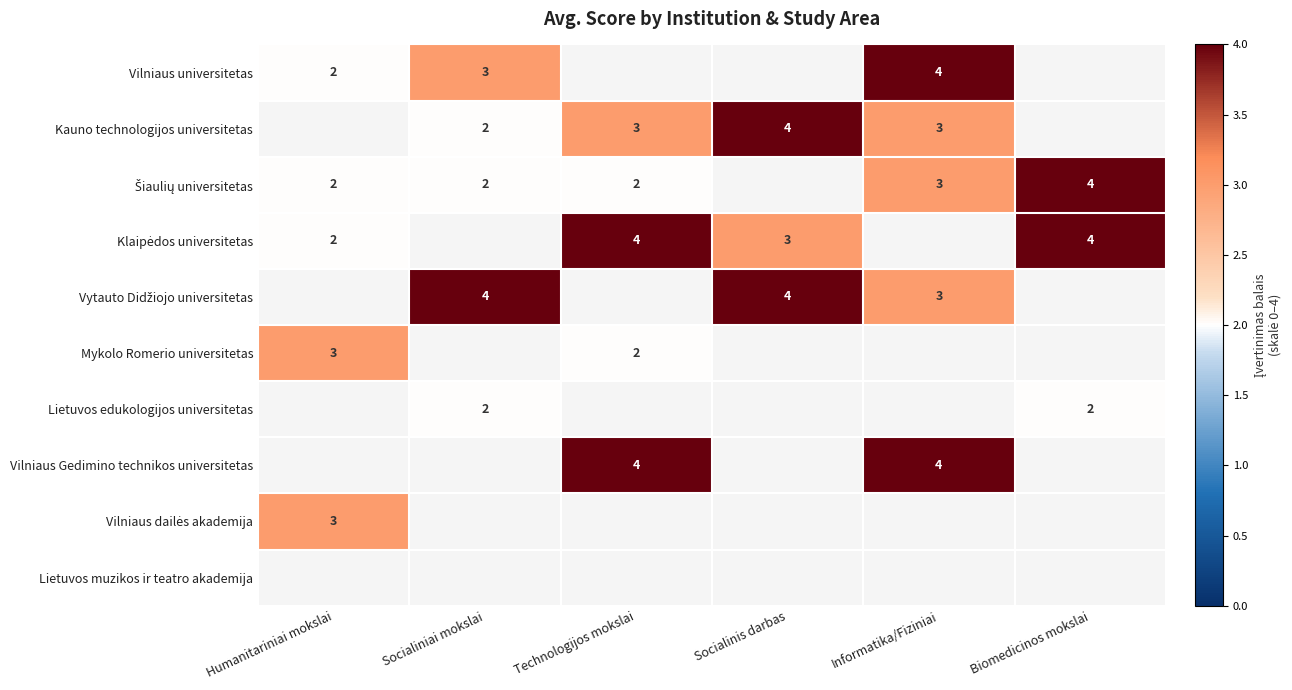

Is it true that Vilniaus universitetas equals 7 at Informatika/Fiziniai?

False